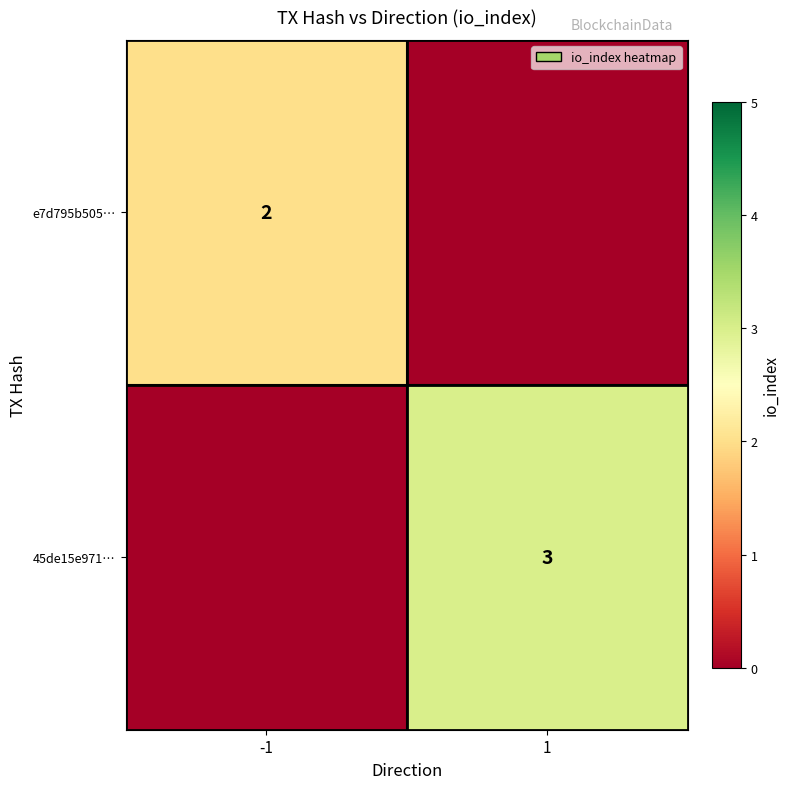

Is the value of 45de15e971… at 1 greater than the value of e7d795b505… at -1?

Yes